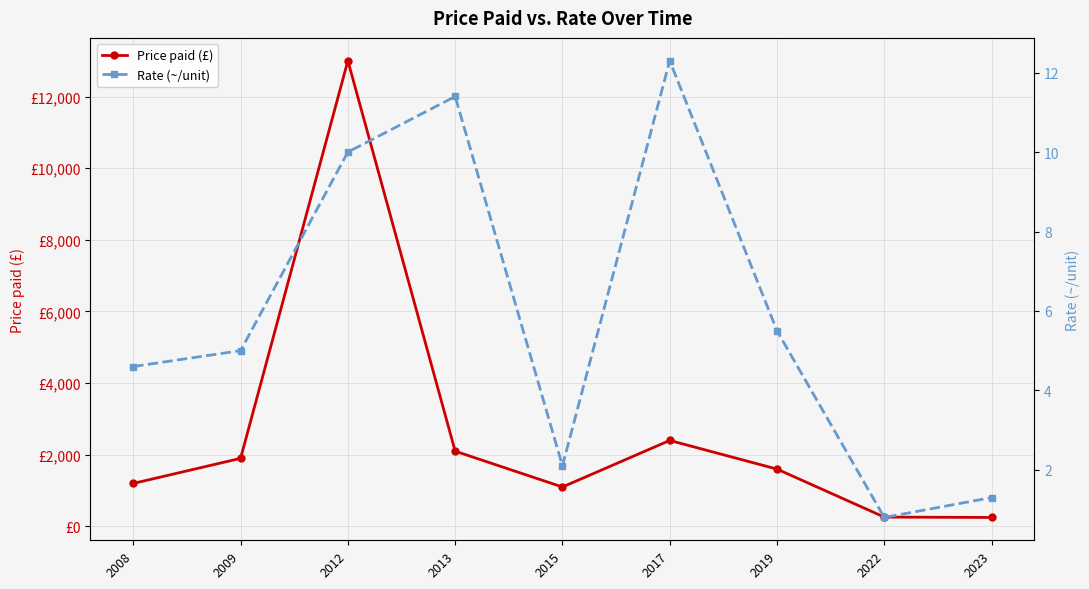

Is this an area chart (filled region under the line)?

No